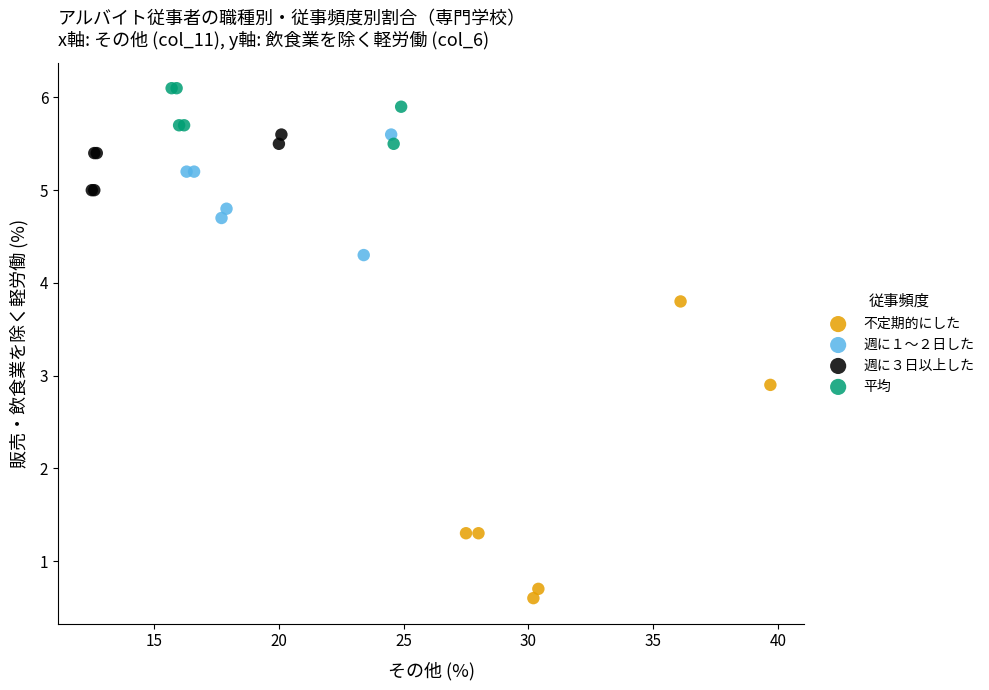

What are all the series names shown in the legend?

不定期的にした, 週に１～２日した, 週に３日以上した, 平均